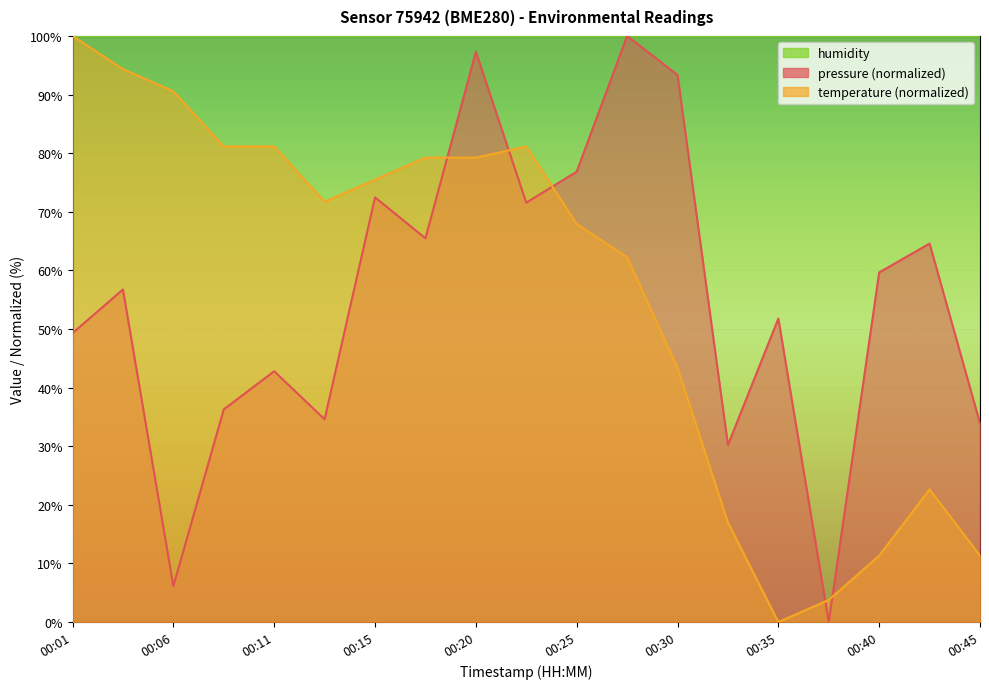

The temperature series shows 19.2 at 00:11. True or false?

False